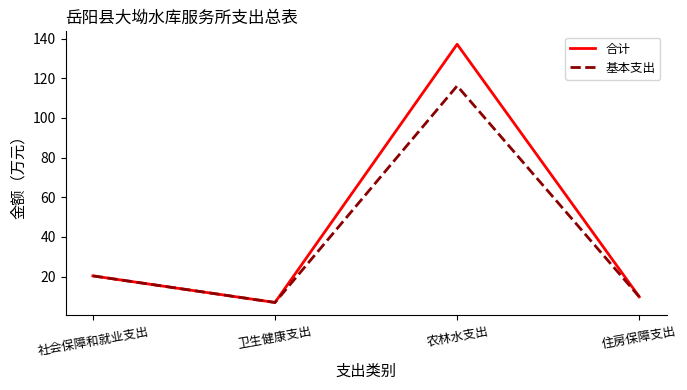

What is the total value across all series at 卫生健康支出?

13.8